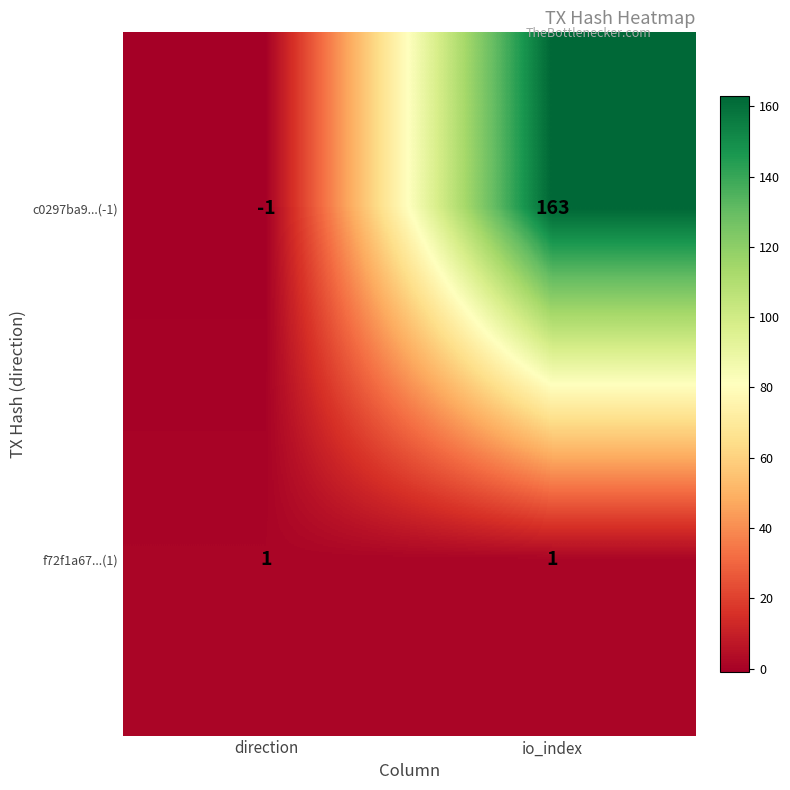

What is the sum of the c0297ba9...(-1) values at direction and io_index?

162